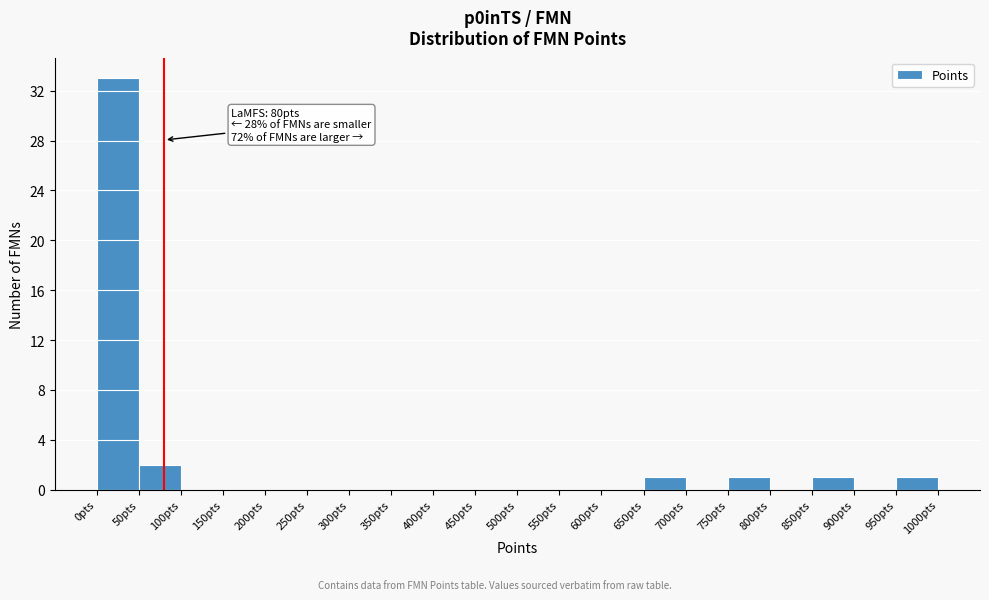

Over which range of the x-axis is the bar tallest?

0 to 50